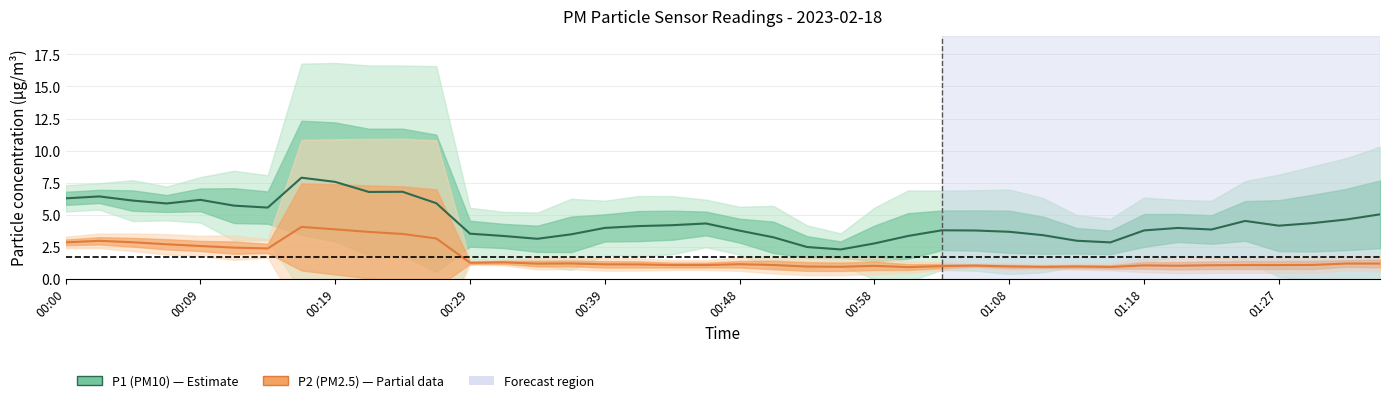

True or false: P1 (PM10) has more than 0 points higher than both neighbors.

True